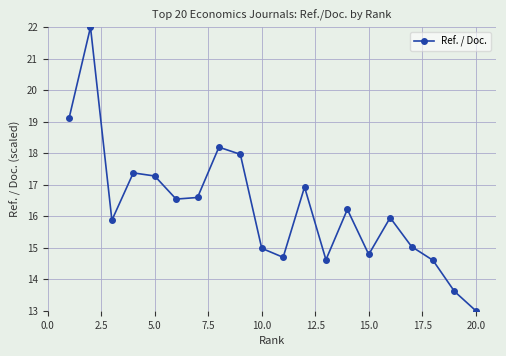

What is the maximum value shown in the chart?

22.0